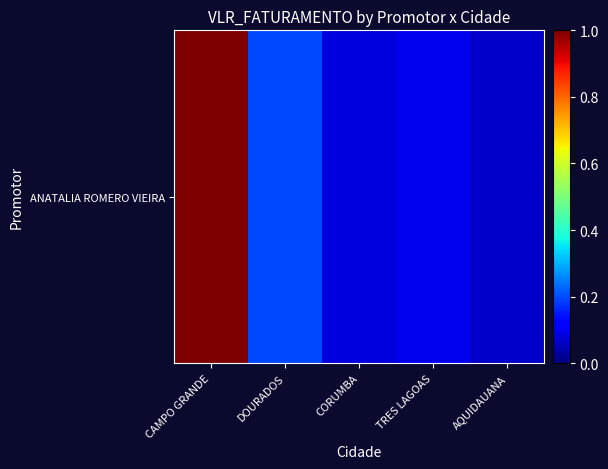

Read the value at TRES LAGOAS.

0.1